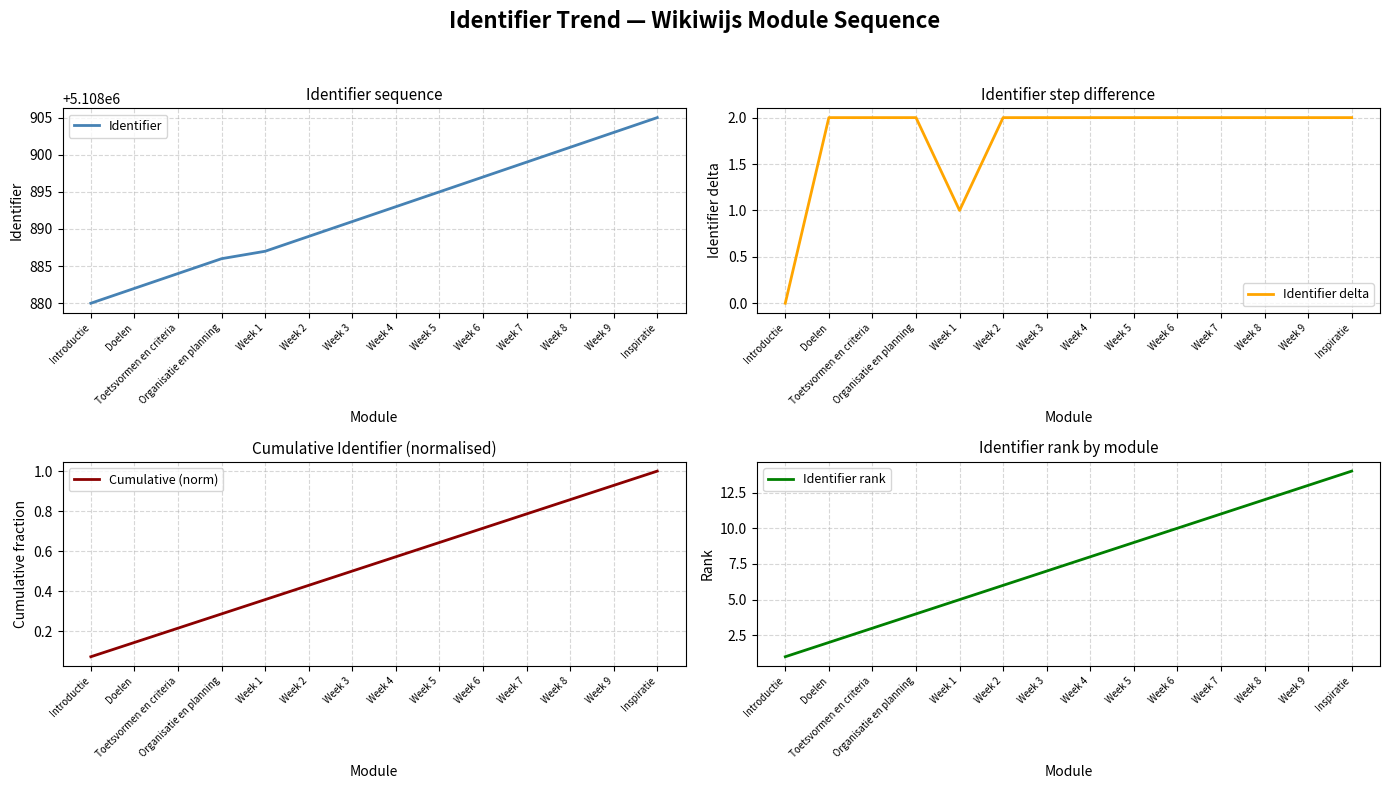

How many data points in Identifier rank are above 8?

6